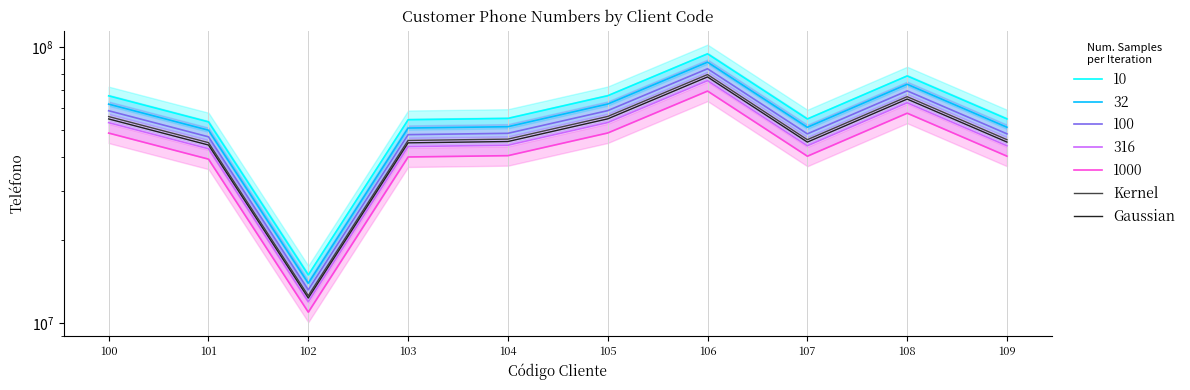

At which category is the sum across all series the highest?

106